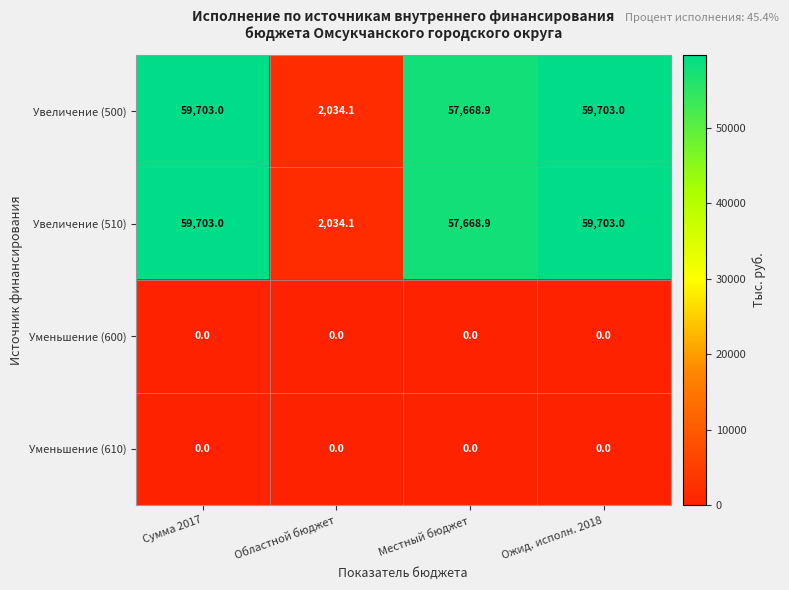

Is the value of Увеличение (510) at Местный бюджет greater than the value of Уменьшение (600) at Областной бюджет?

Yes